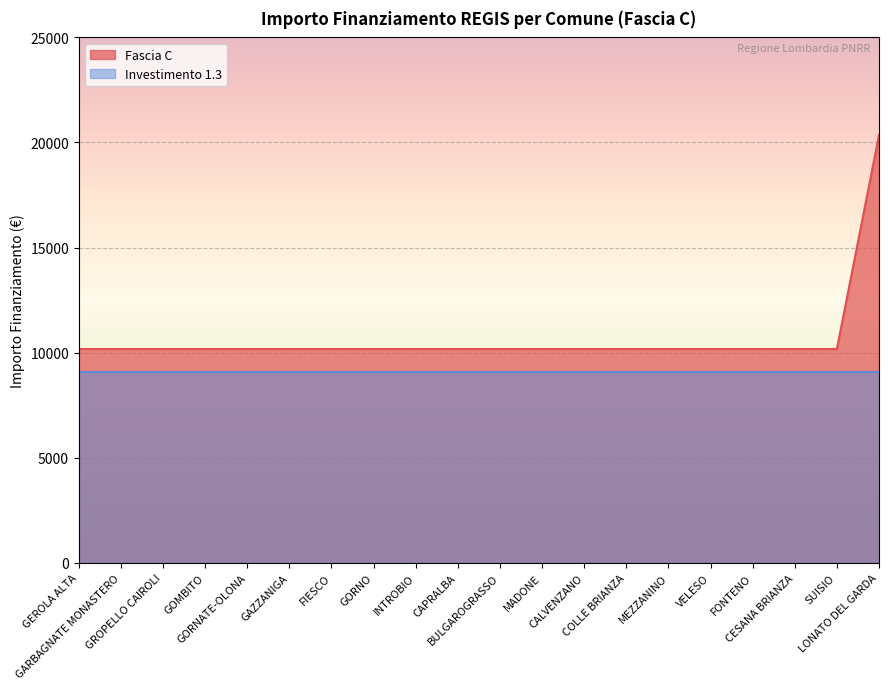

Does the chart display data point markers on the line(s)?

No